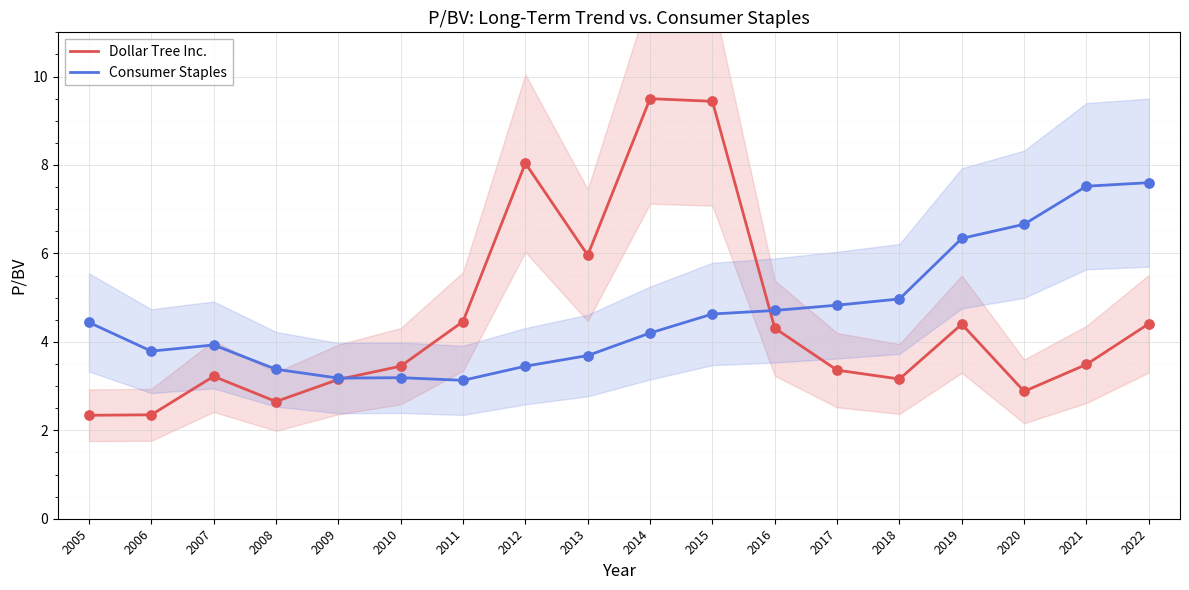

Which series reaches the minimum Y coordinate?

Dollar Tree Inc.